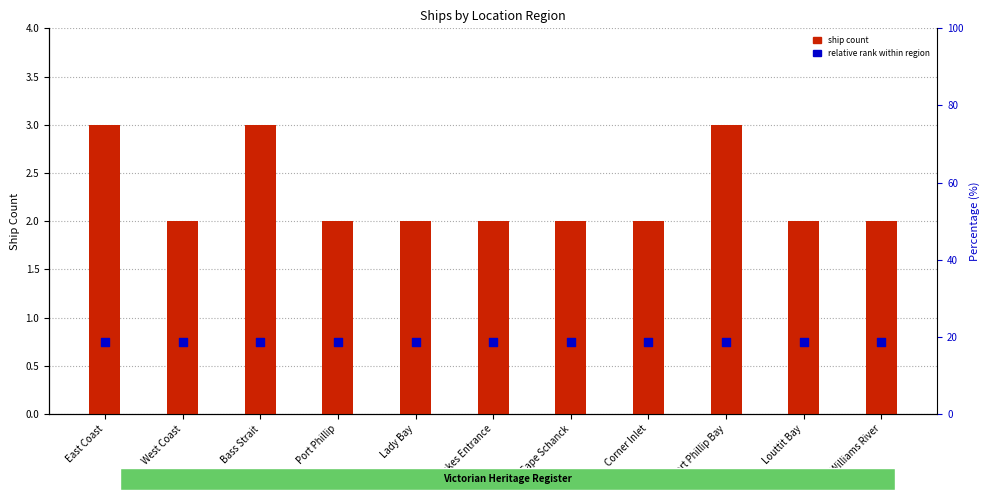

Which series contains the highest Y value?

ship count